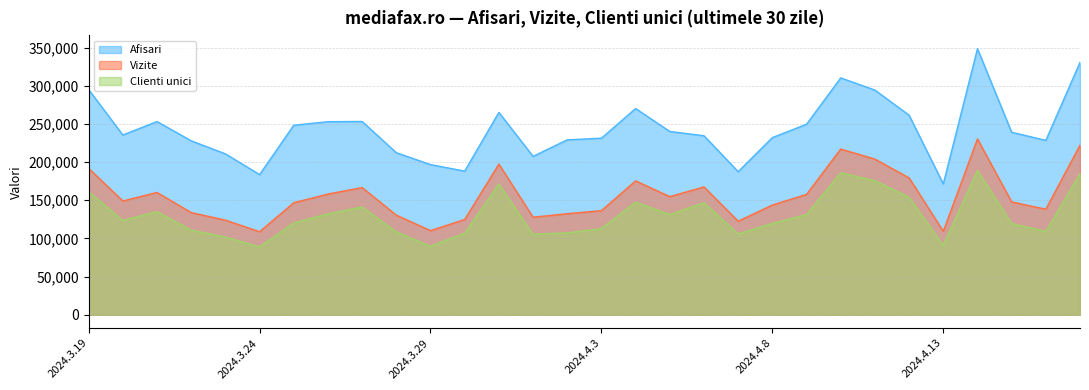

True or false: Afisari and Clienti unici intersect in this chart.

False